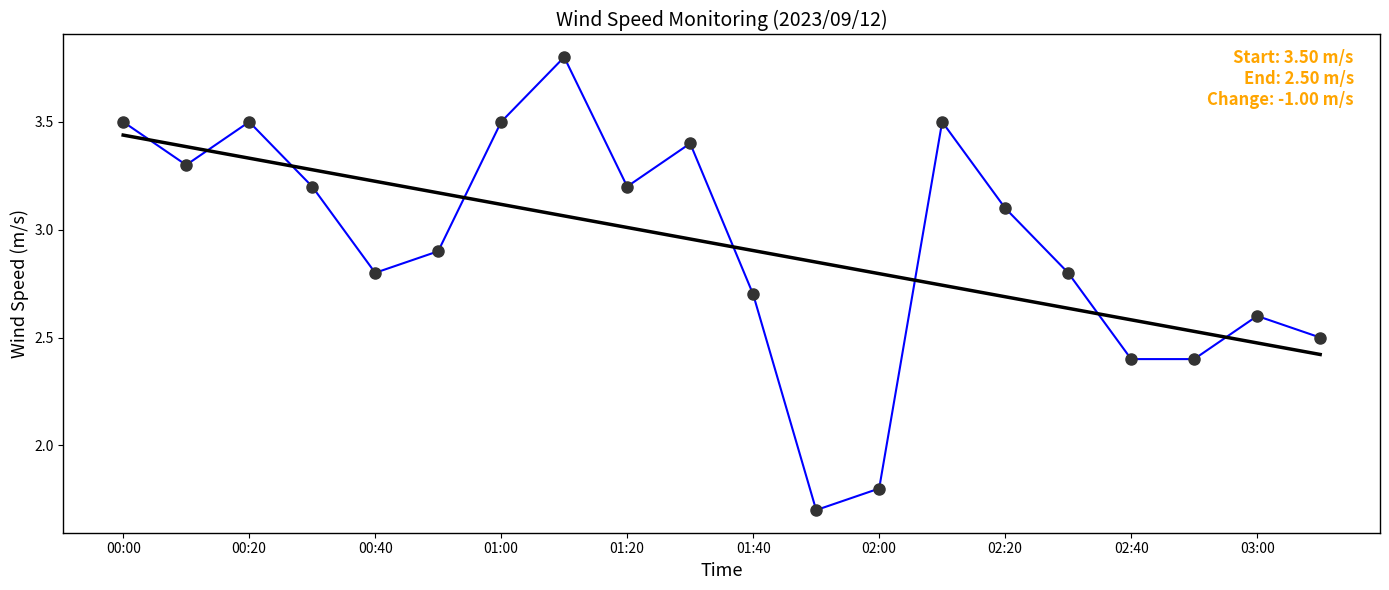

What is the smallest value displayed?

1.7